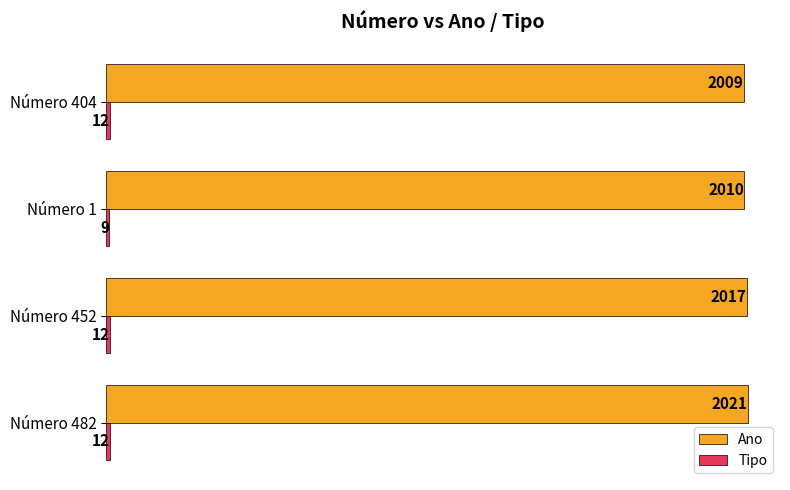

True or false: Ano has a value of 1406 at Número 452.

False